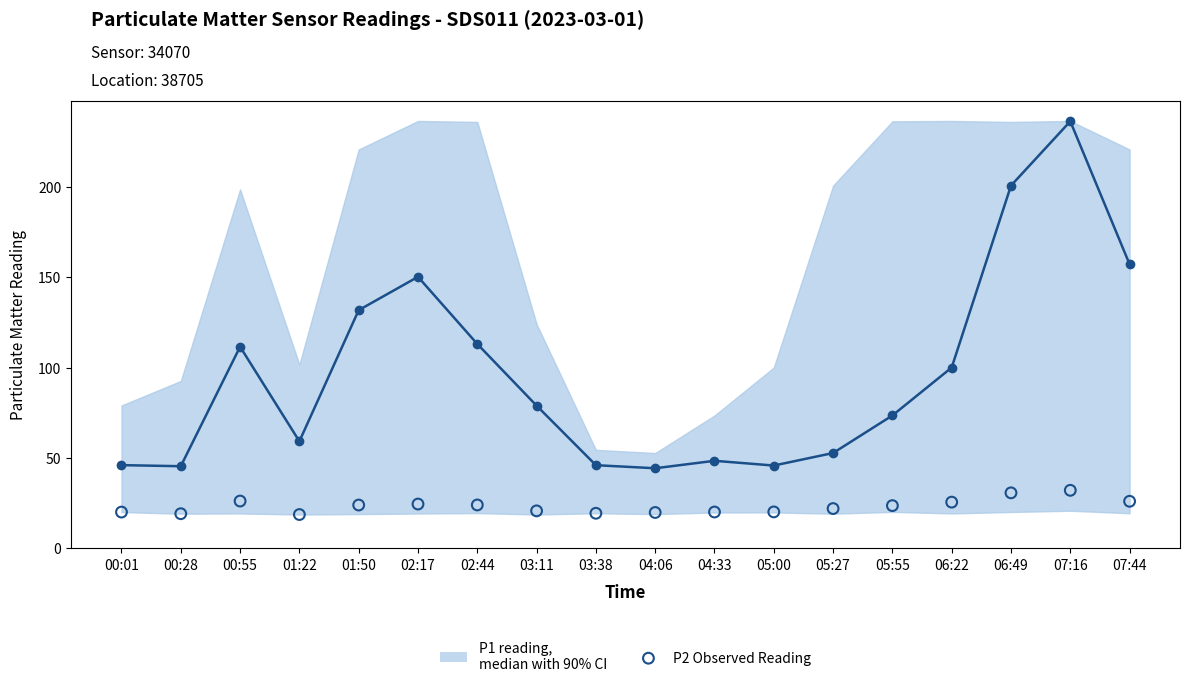

At which category is the sum across all series the highest?

07:16